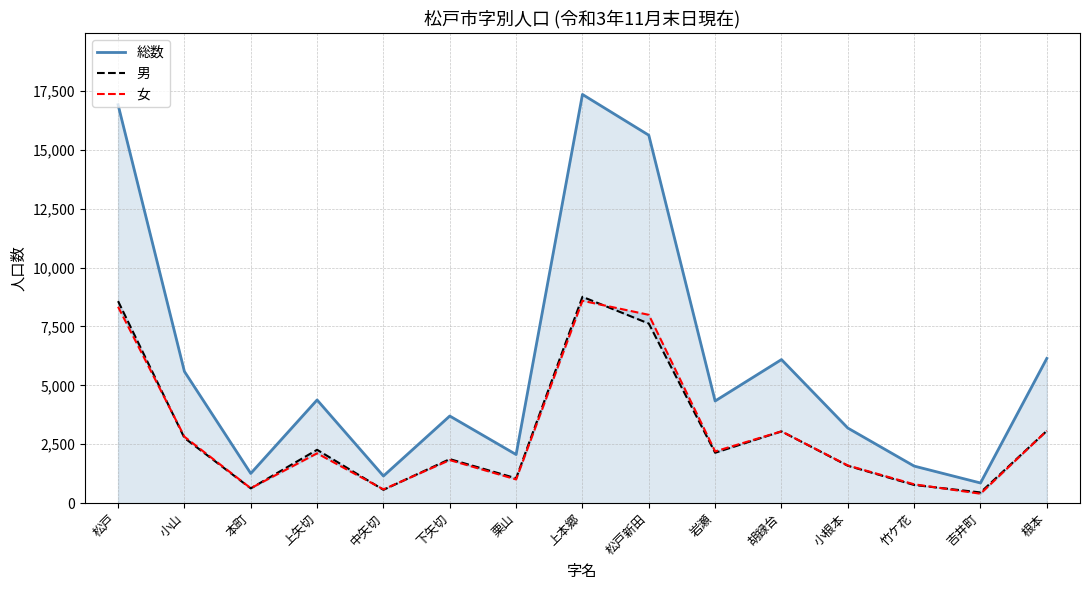

At which category is the sum across all series the highest?

上本郷